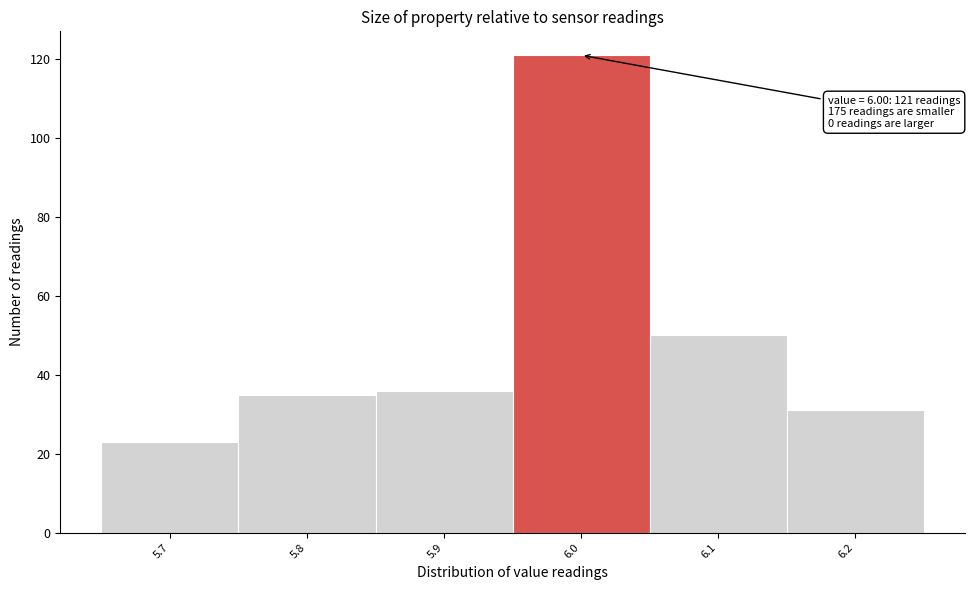

Over which range of the x-axis is the bar tallest?

5.95 to 6.05